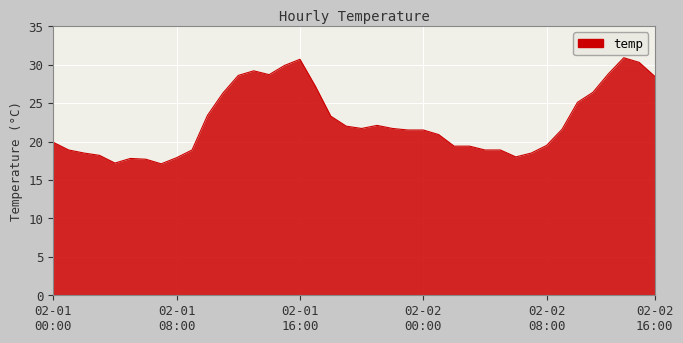

What is the difference between the maximum and minimum values?

13.8